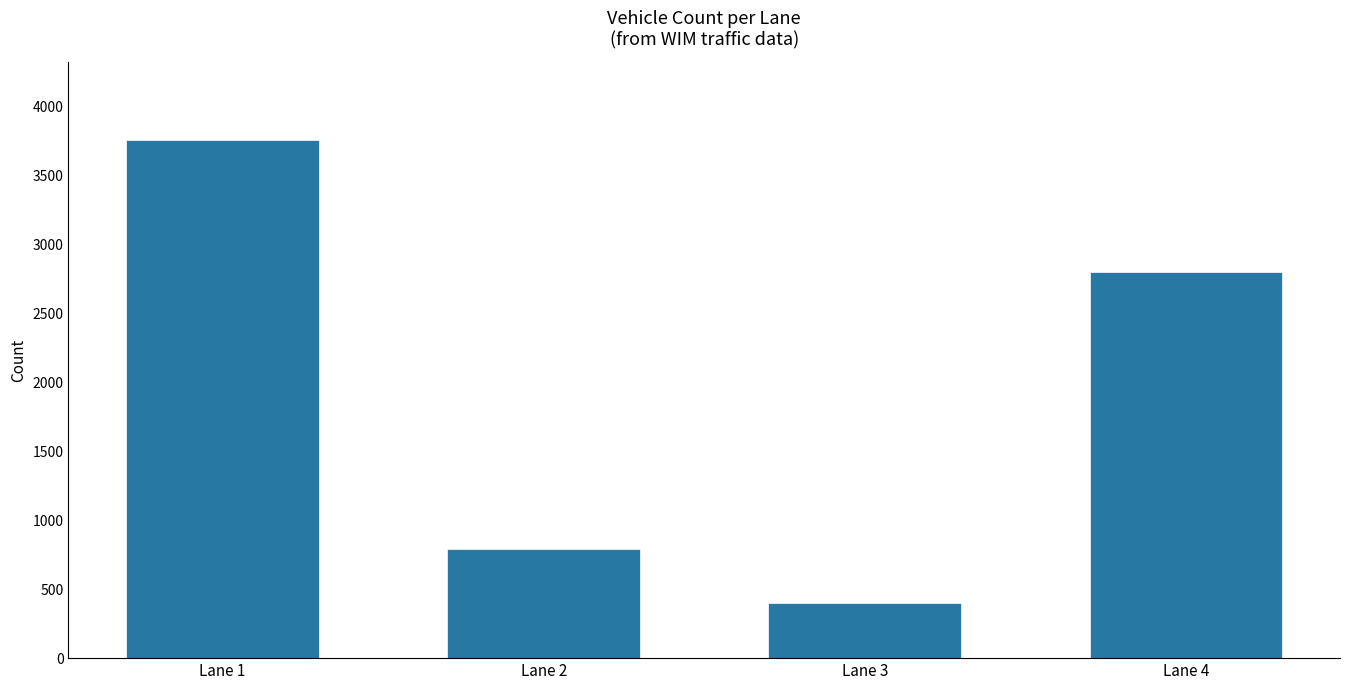

Rank the categories by value from lowest to highest.

Lane 3, Lane 2, Lane 4, Lane 1